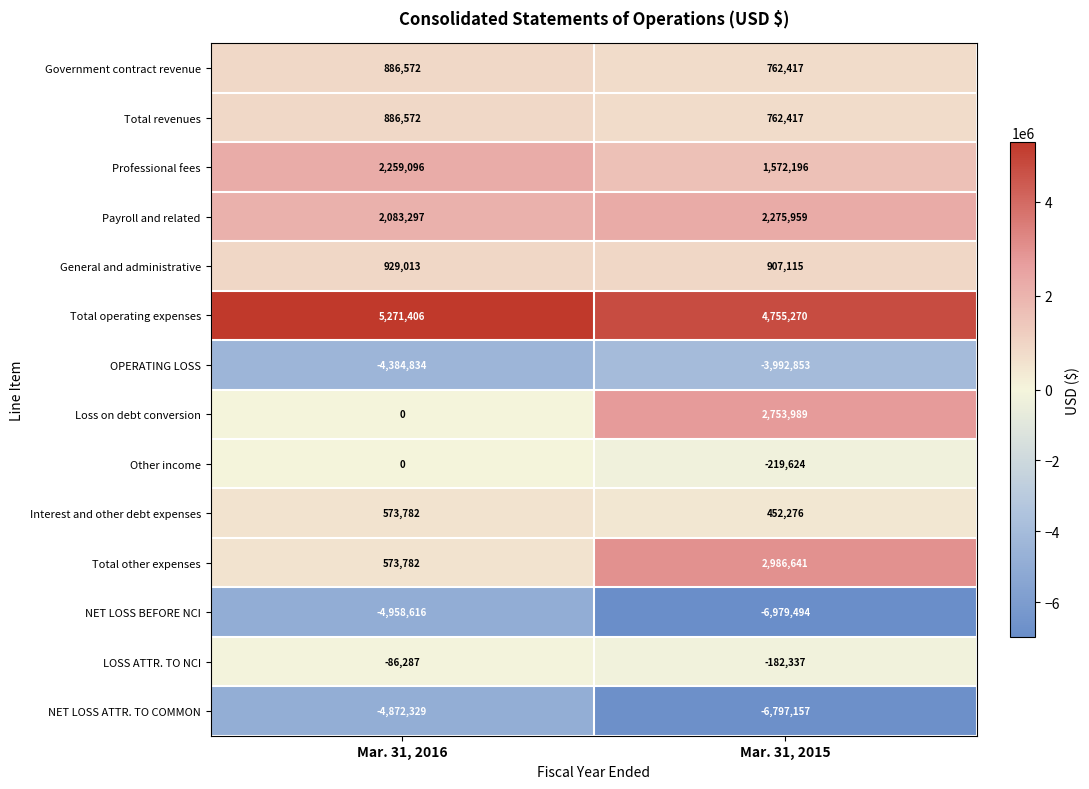

What is the sum of the Loss on debt conversion values at Mar. 31, 2015 and Mar. 31, 2016?

2753989